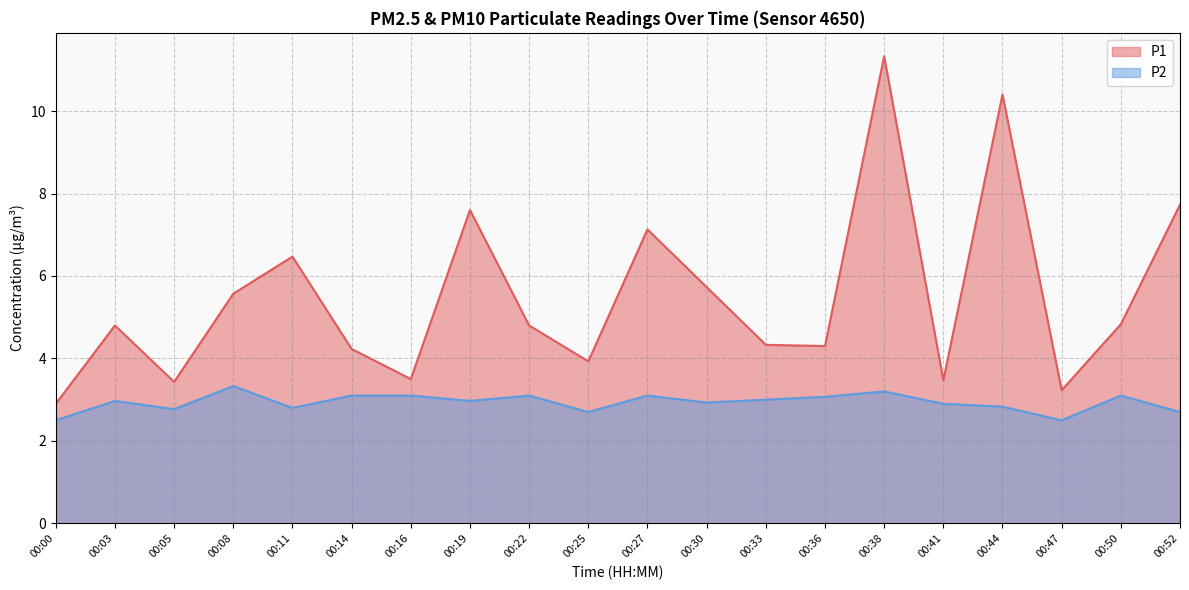

Is the value of P2 at 00:38 greater than the value of P1 at 00:00?

Yes